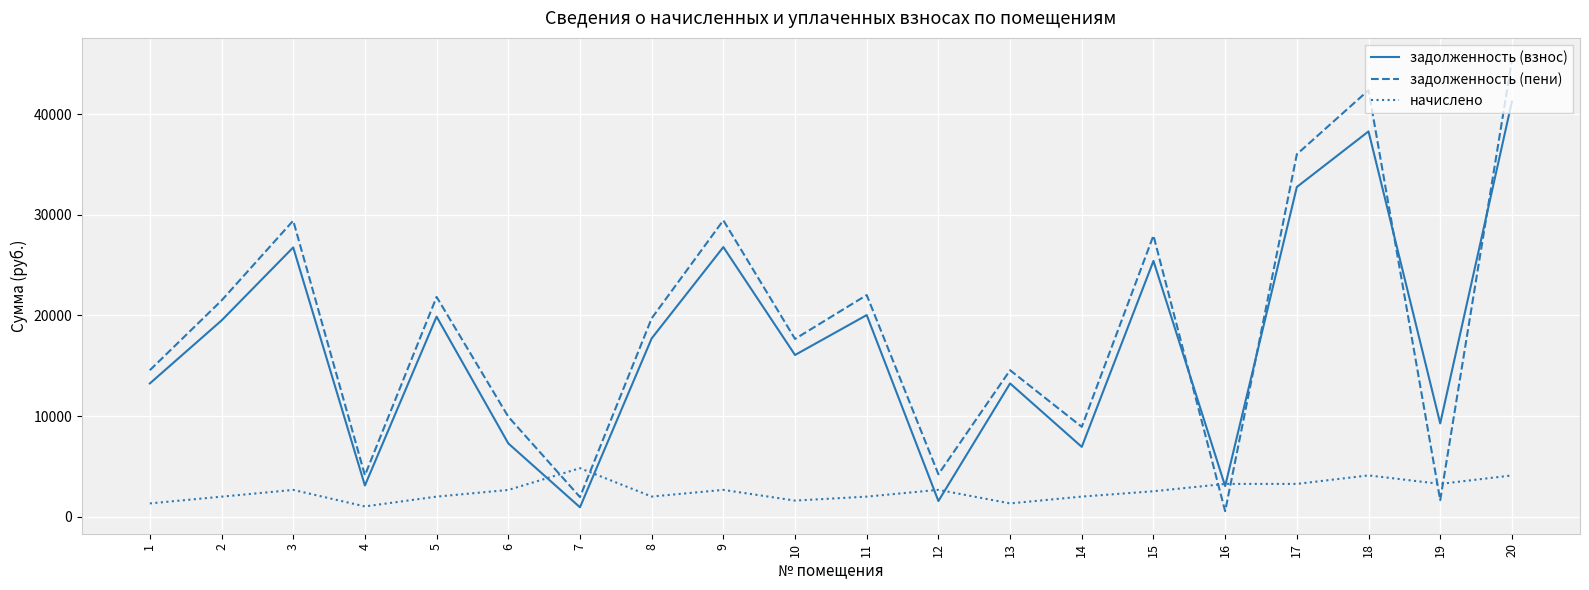

List the series in order of their peak value, lowest first.

начислено, задолженность (взнос), задолженность (пени)